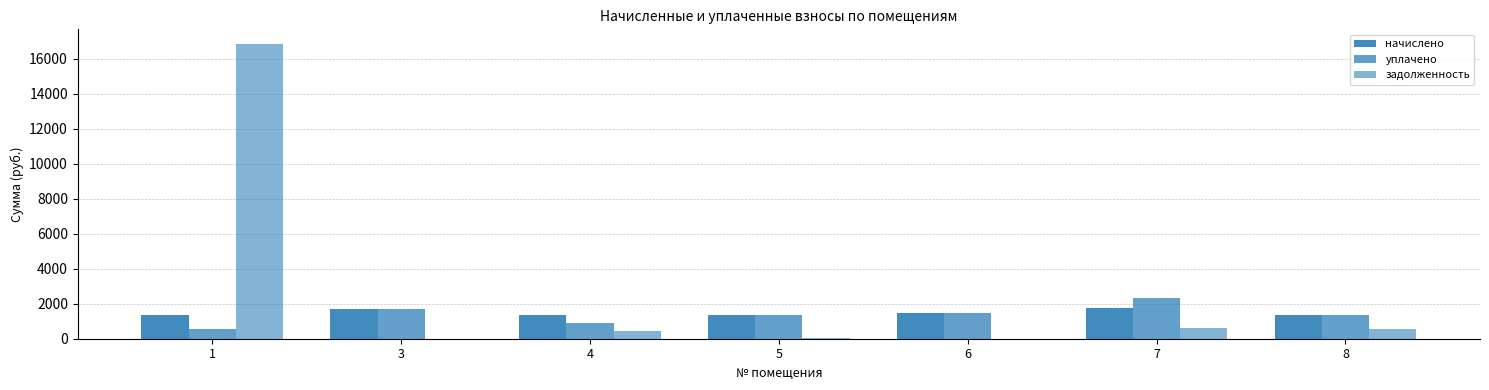

Which series changed the most between 5 and 6?

начислено